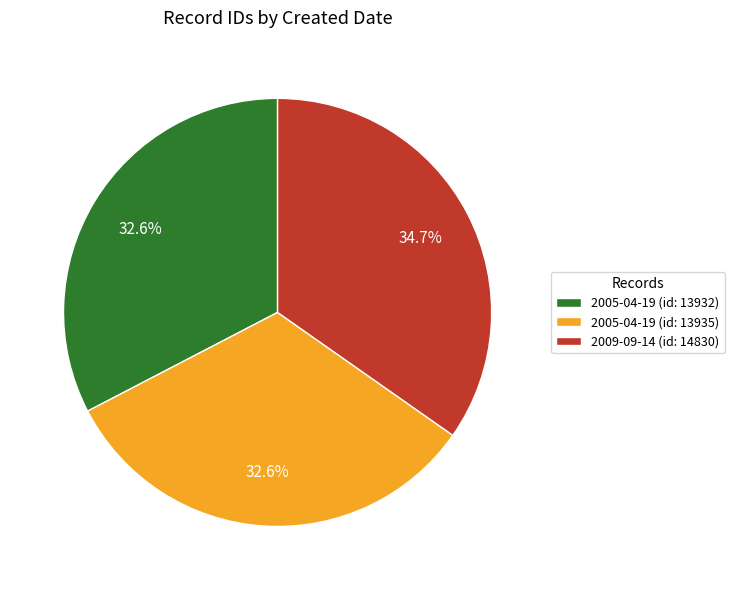

Do 2005-04-19 (id: 13935) and 2005-04-19 (id: 13932) together represent more than half of the pie?

Yes